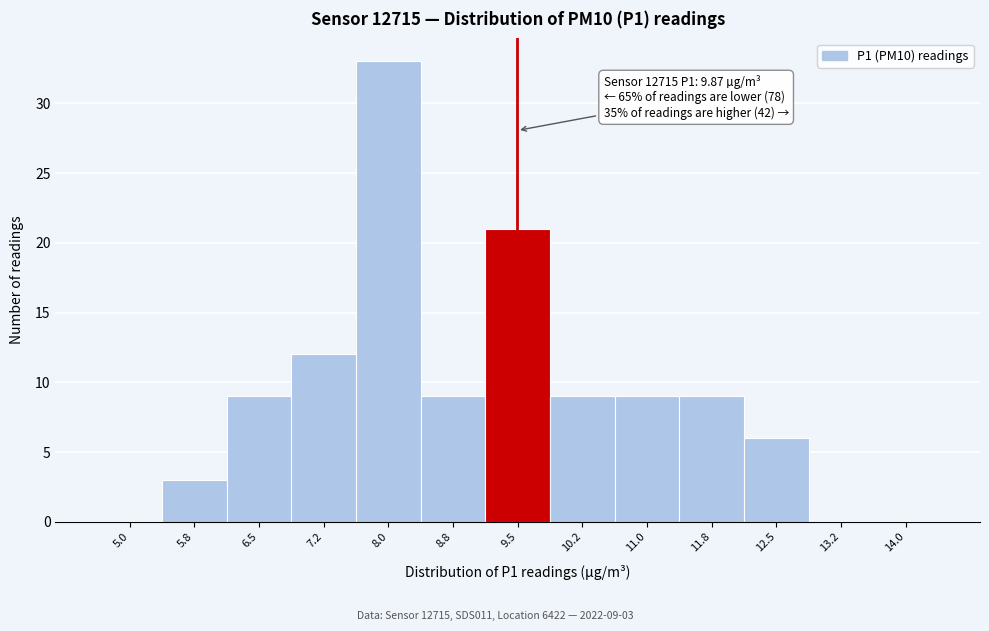

Reading left to right, list all the values displayed in this chart.

5.0=0	5.8=3	6.5=9	7.2=12	8.0=33	8.8=9	9.5=21	10.2=9	11.0=9	11.8=9	12.5=6	13.2=0	14.0=0